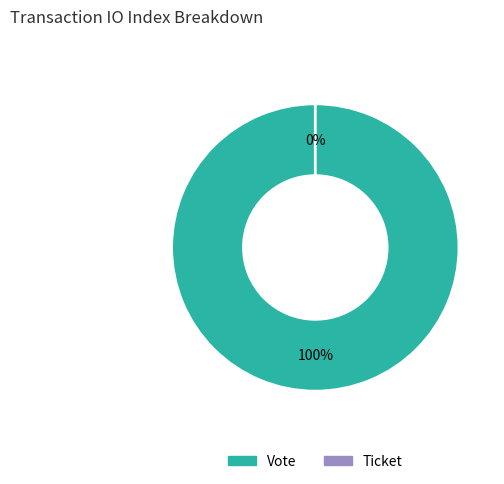

To the nearest percent, what is the average slice percentage?

50%